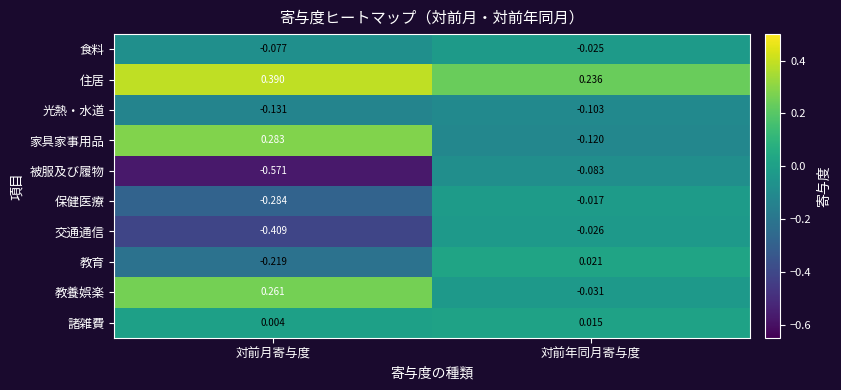

At which label does 食料 reach its minimum?

対前月寄与度